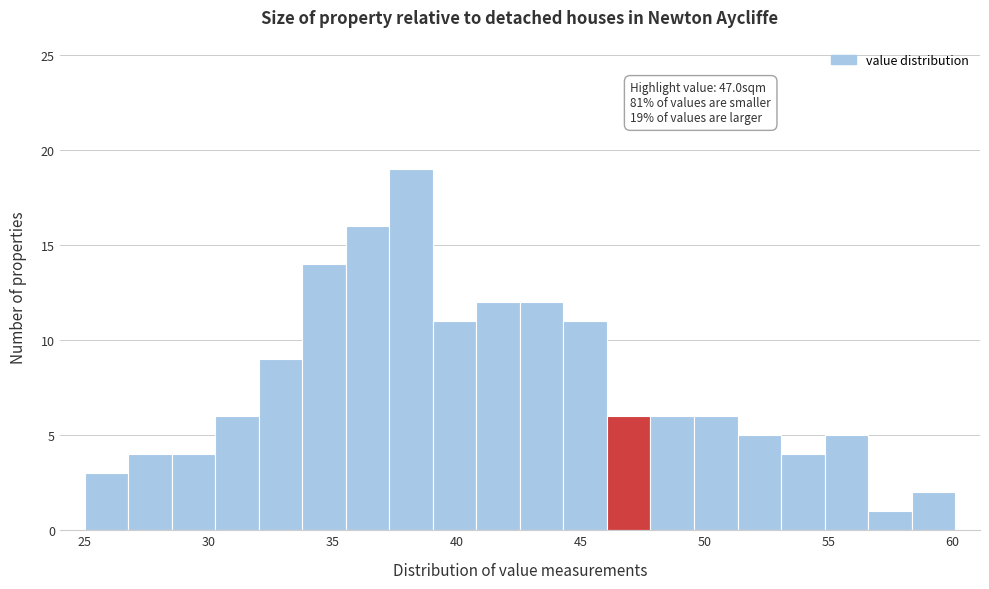

Read against the x-axis, roughly where is the centre of the tallest bar?

38.0